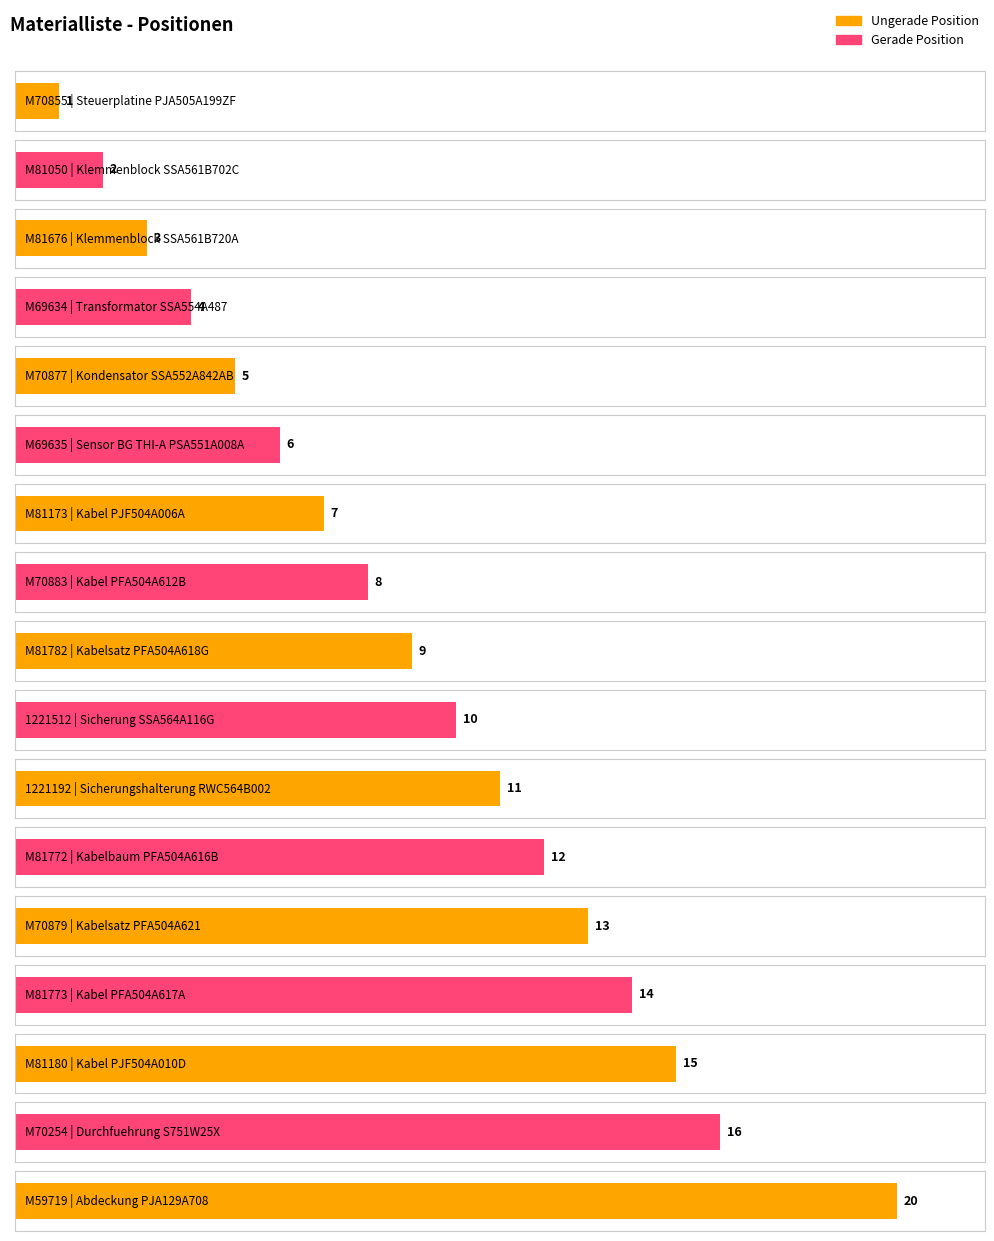

What is the greatest value displayed?

20